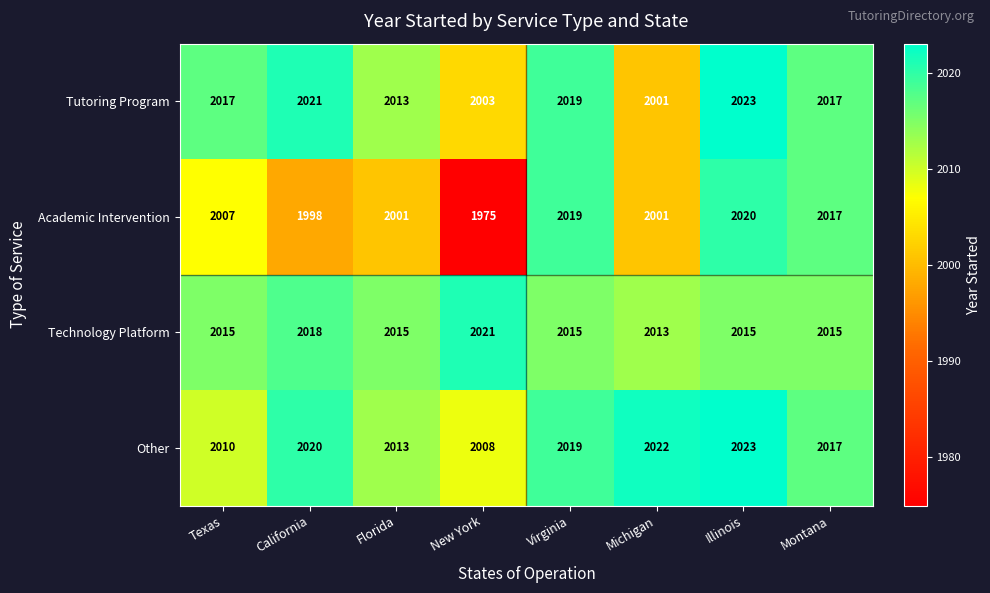

What is the maximum value shown in the chart?

2023